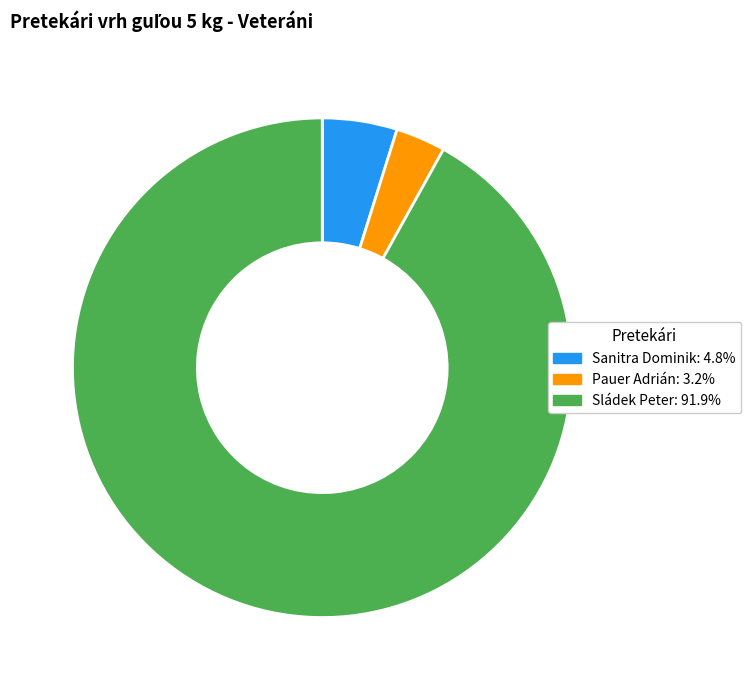

Approximately how many times larger is the value at Sanitra Dominik compared to Pauer Adrián?

1.5